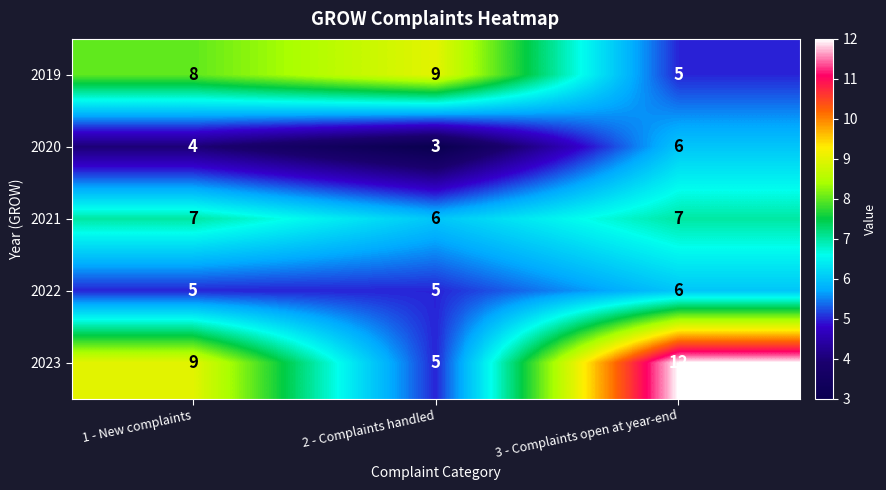

The 2019 series shows 15 at 2 - Complaints handled. True or false?

False